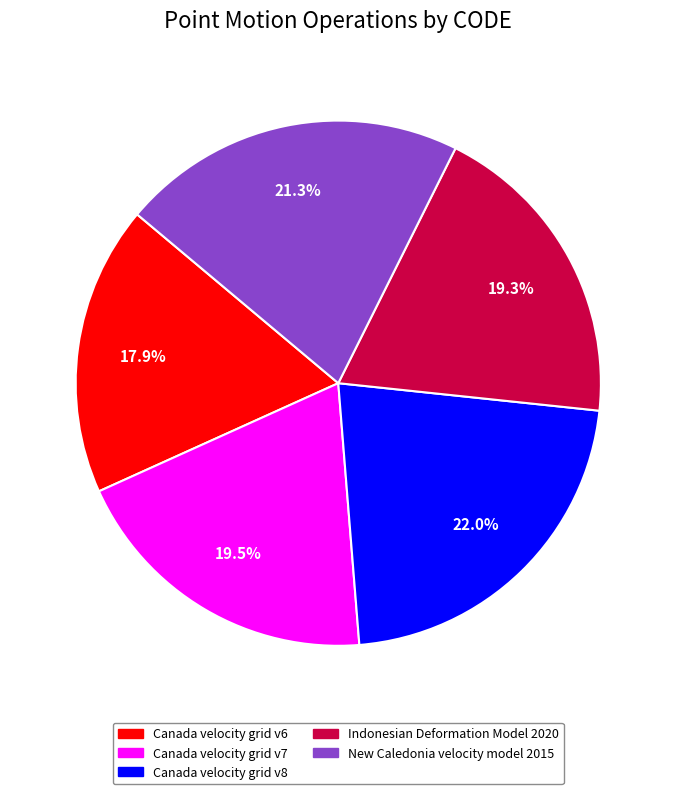

To the nearest percent, what percentage of the pie is New Caledonia velocity model 2015?

21%